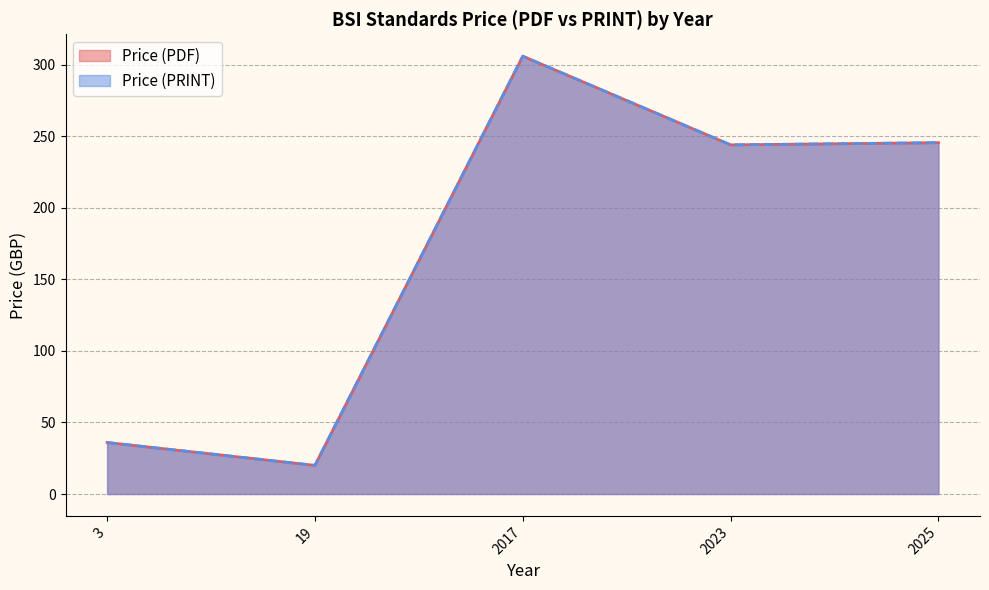

Does the chart display data point markers on the line(s)?

No